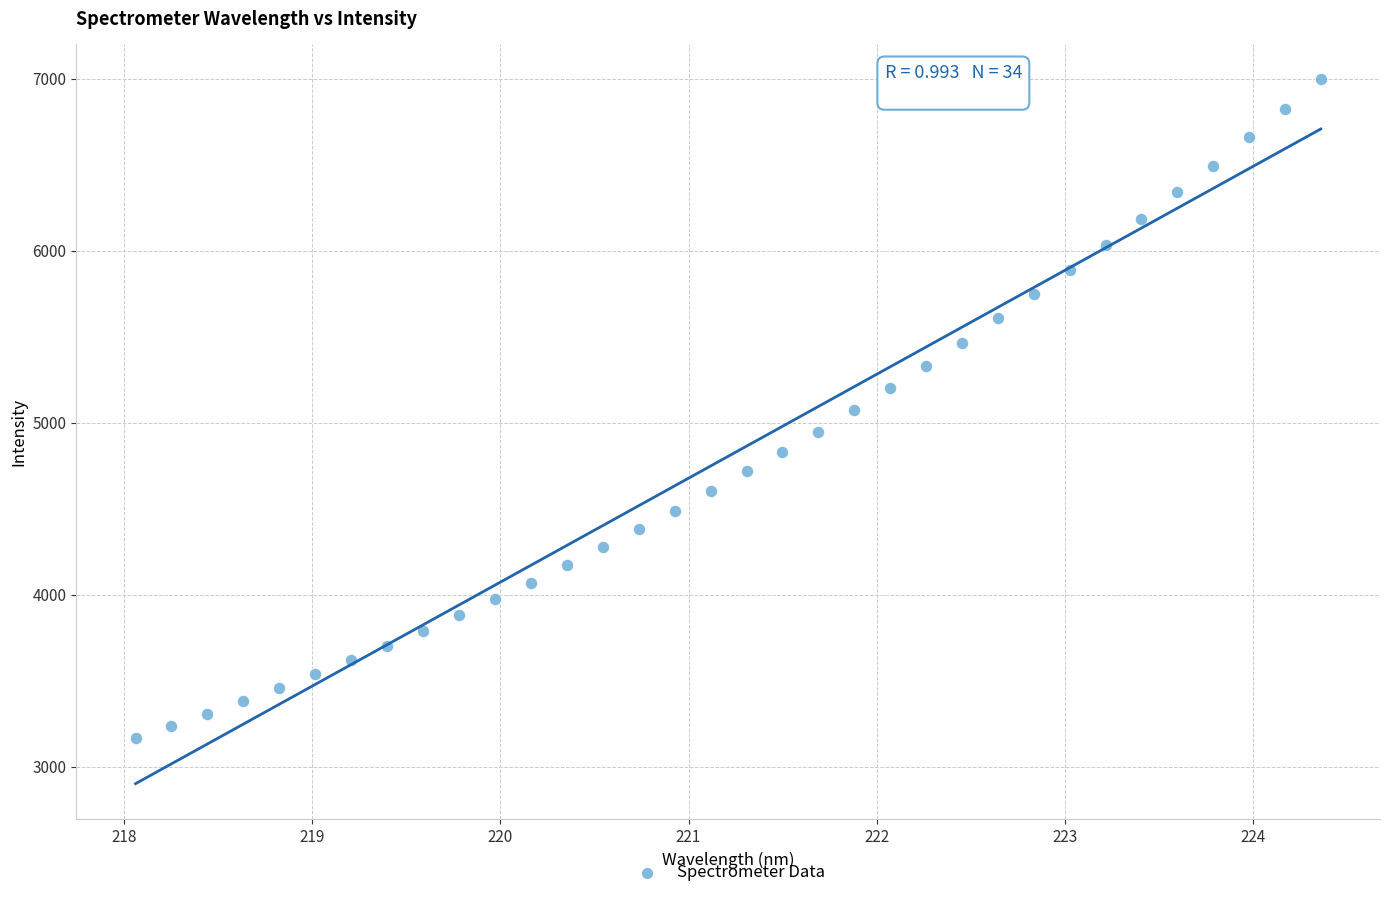

What is the range of X values (max minus min)?

6.3